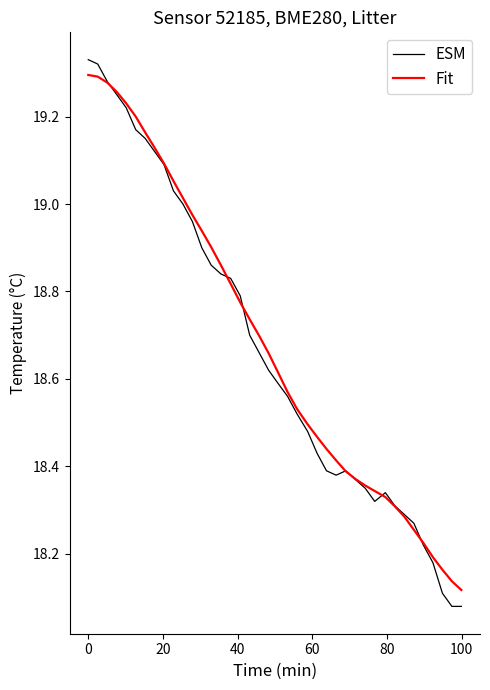

Which series has the largest range (max minus min)?

ESM